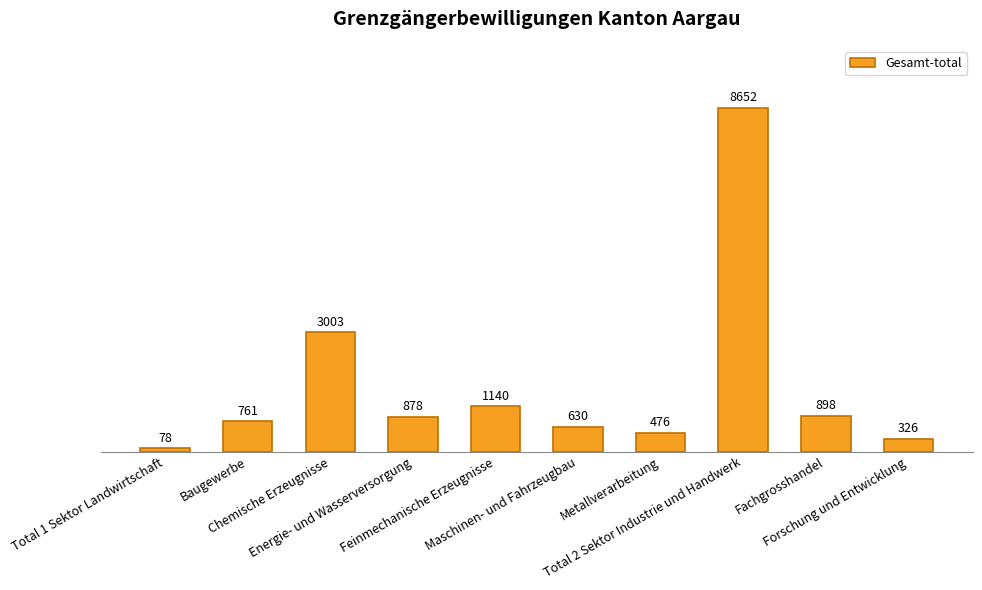

Does the chart contain any negative values?

No